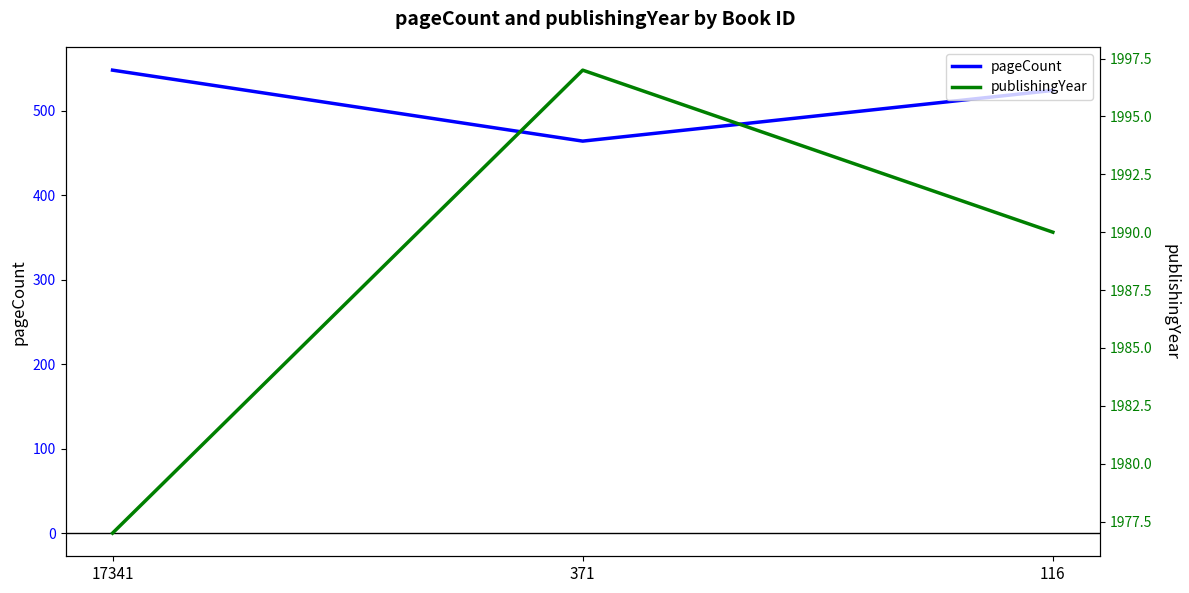

At which label does publishingYear first exceed 1990?

371